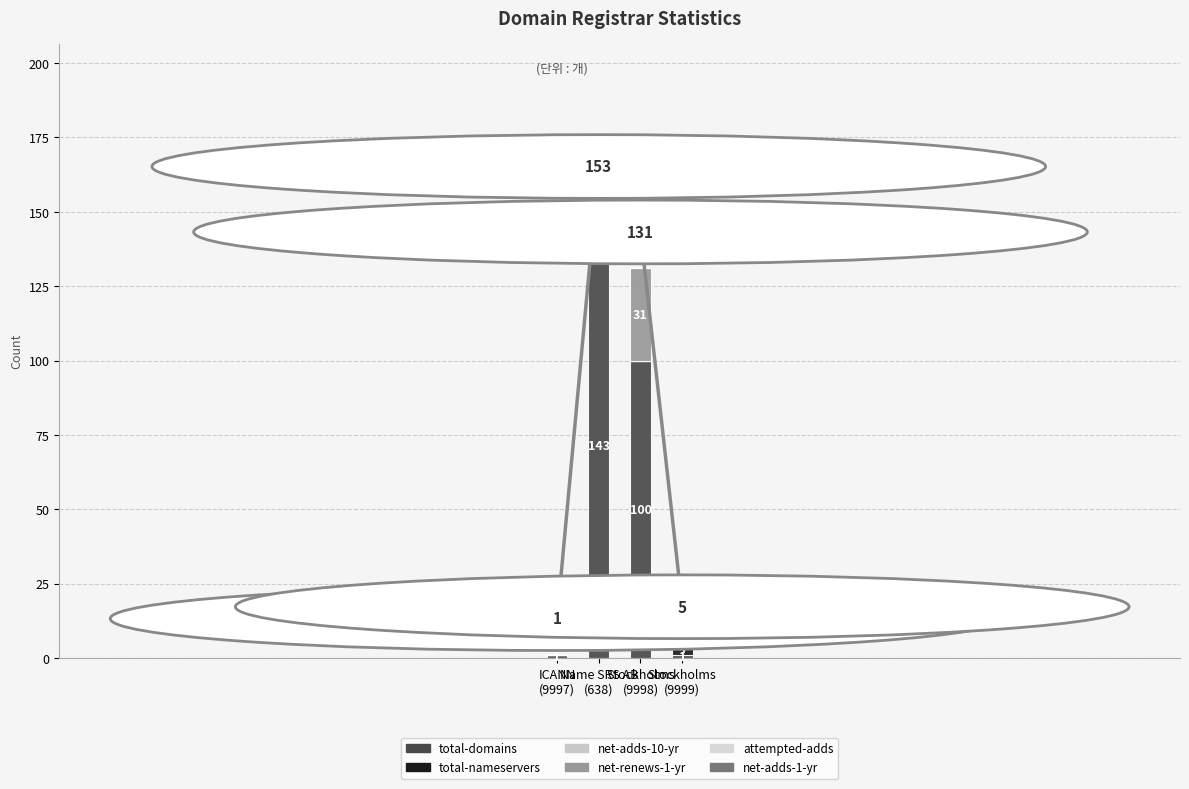

Reading right to left, transcribe all the data shown in this chart.

total-domains: 1	100	143	1
total-nameservers: 4	0	0	0
net-adds-10-yr: 0	0	0	0
net-renews-1-yr: 0	31	5	0
attempted-adds: 0	0	5	0
net-adds-1-yr: 0	0	0	0